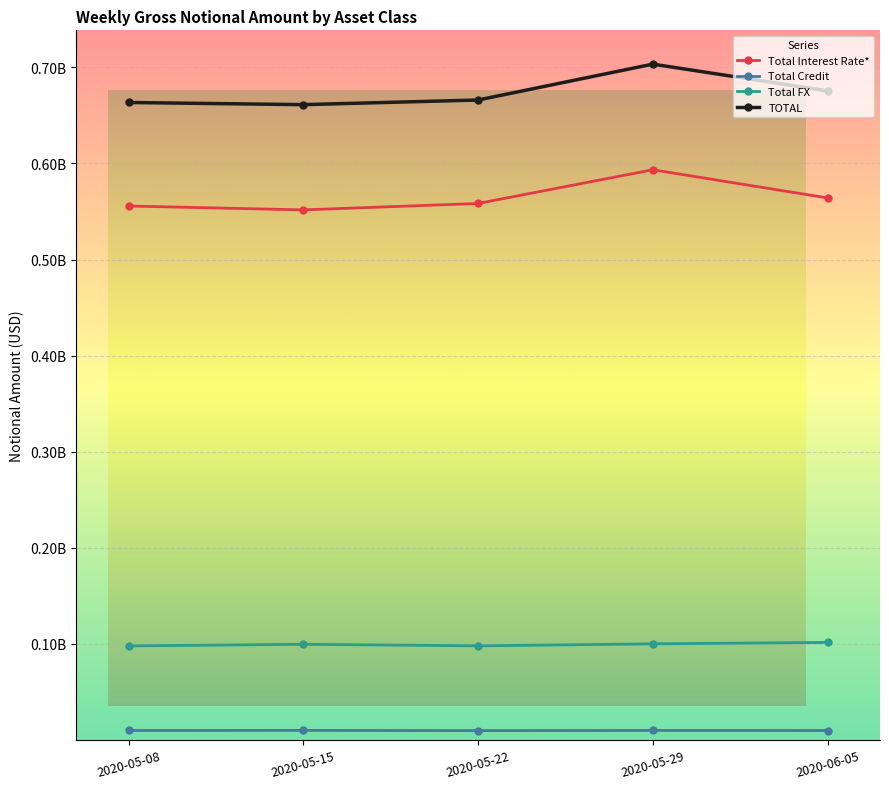

At which category does the chart reach its peak across all series?

2020-05-29